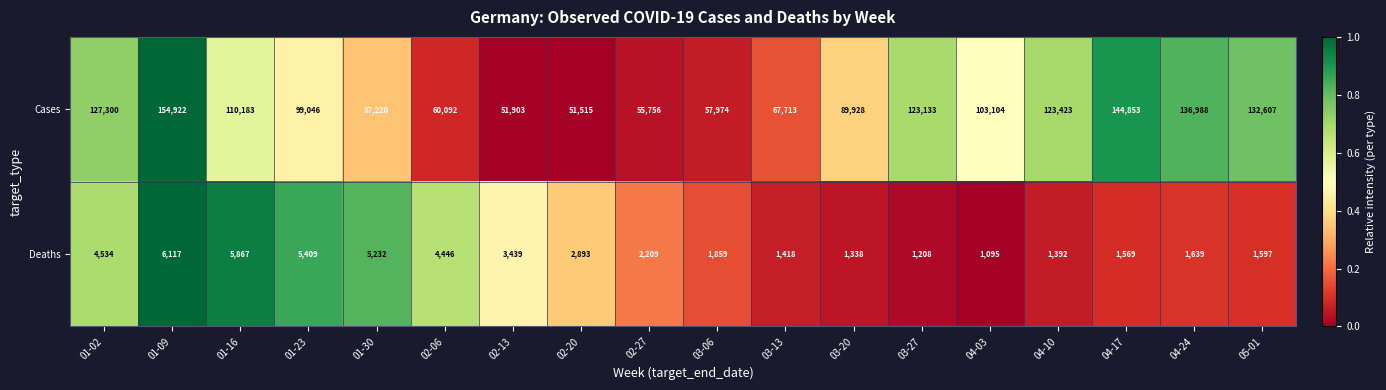

Which series has the largest total across all categories?

Cases